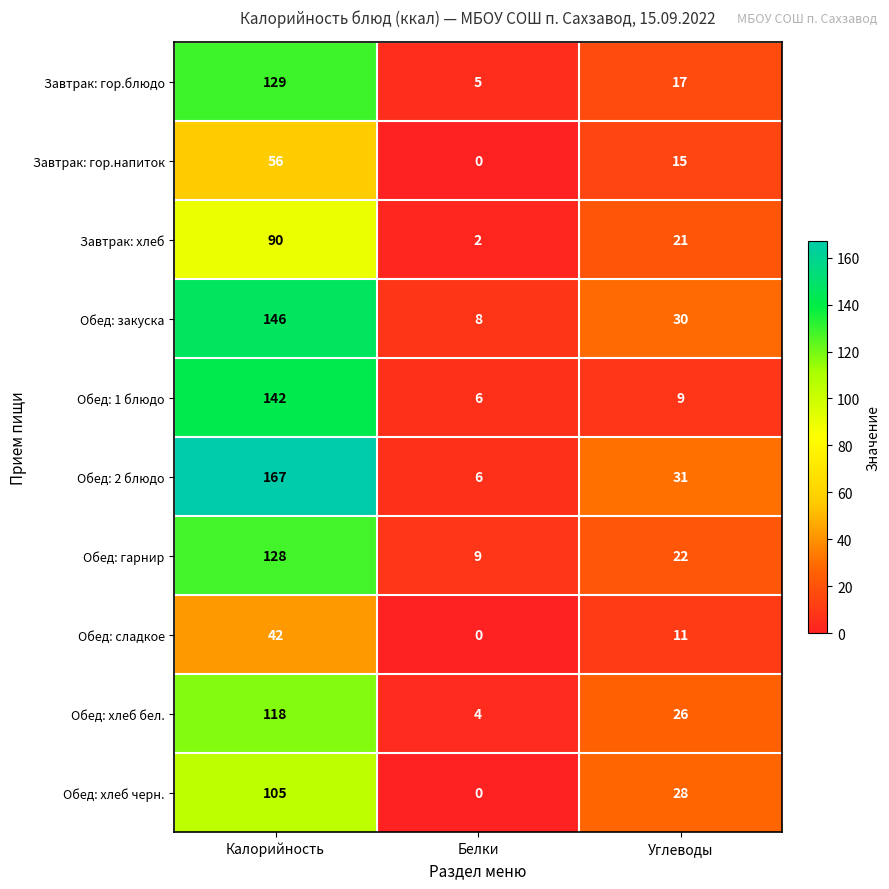

Where is Обед: закуска nearest to the value 77?

Углеводы